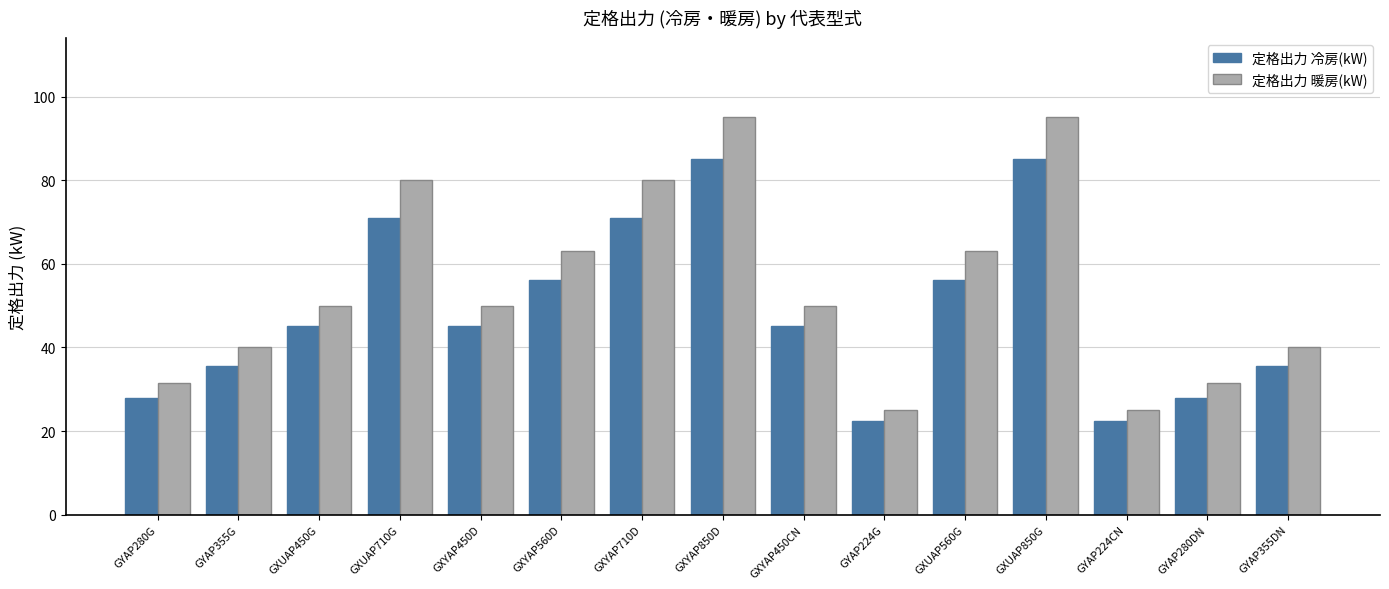

What is the total value across all series at GYAP224CN?

47.4